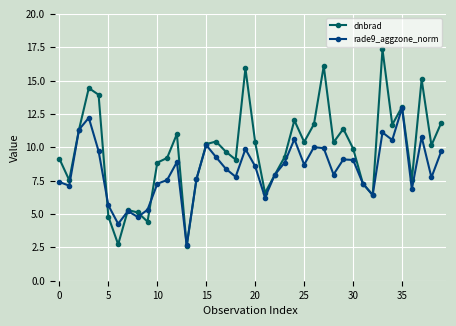

Does the chart have visible grid lines?

Yes